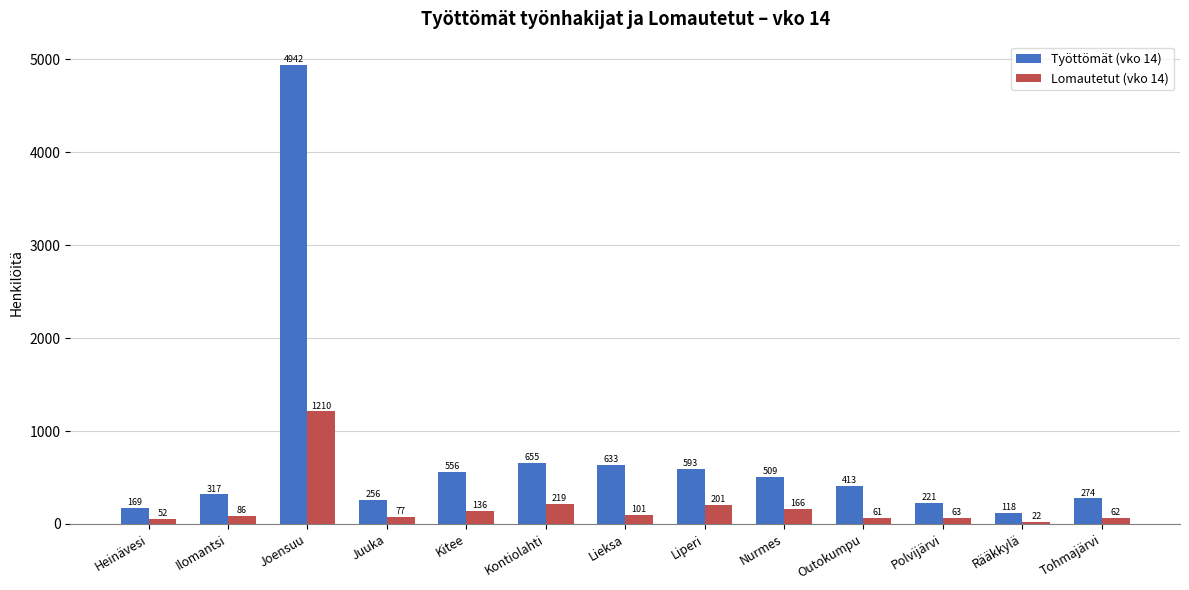

Where does the Työttömät (vko 14) series first go above 413?

Joensuu